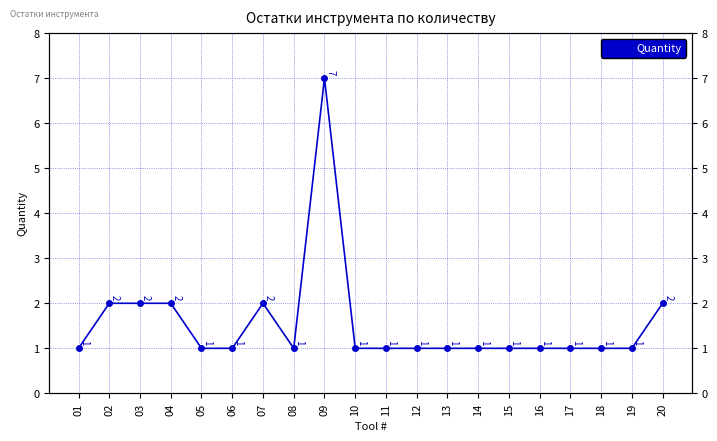

Count the values in the range 1 to 2.

19